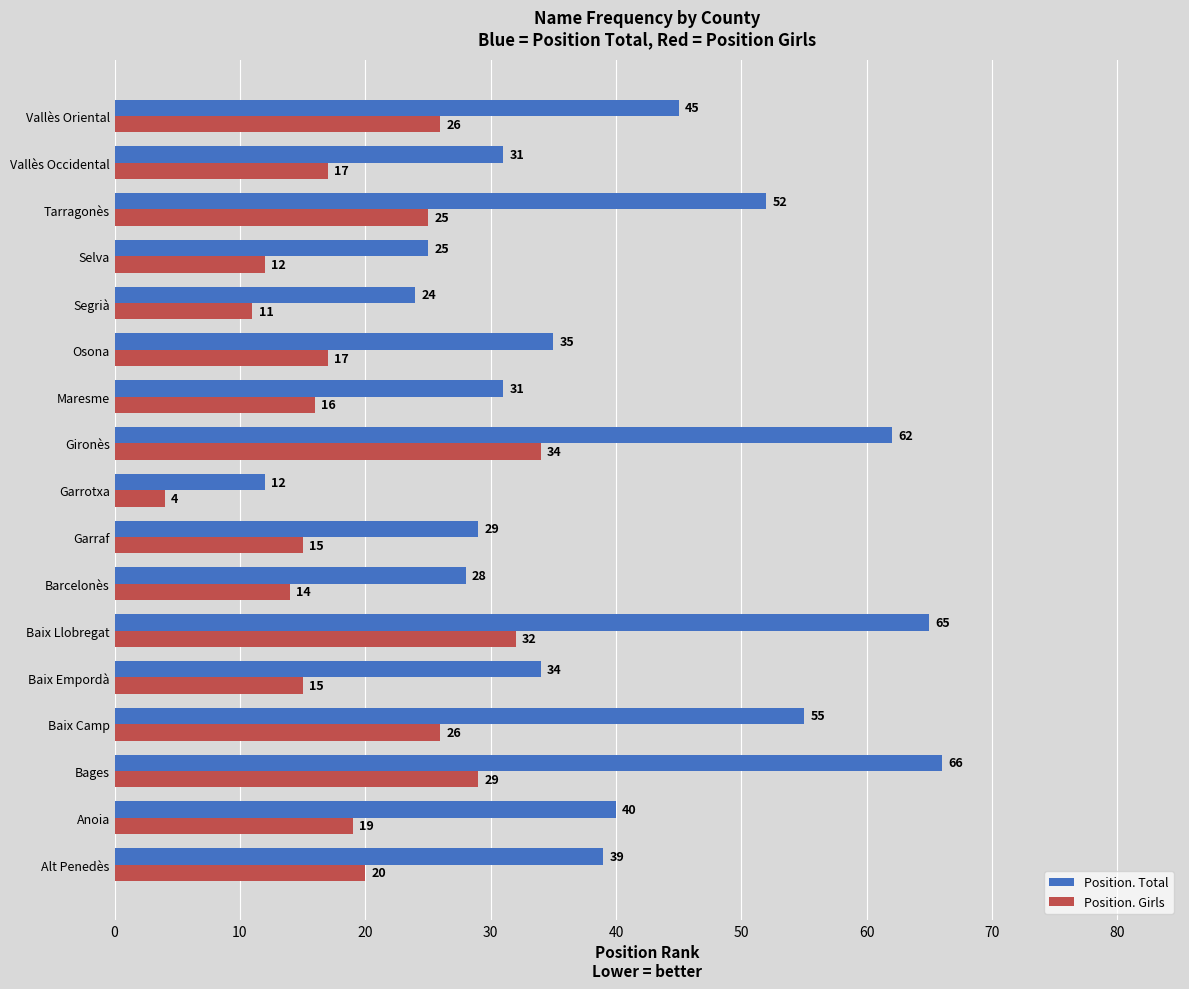

Rank the series by their average value, from highest to lowest.

Position. Total, Position. Girls